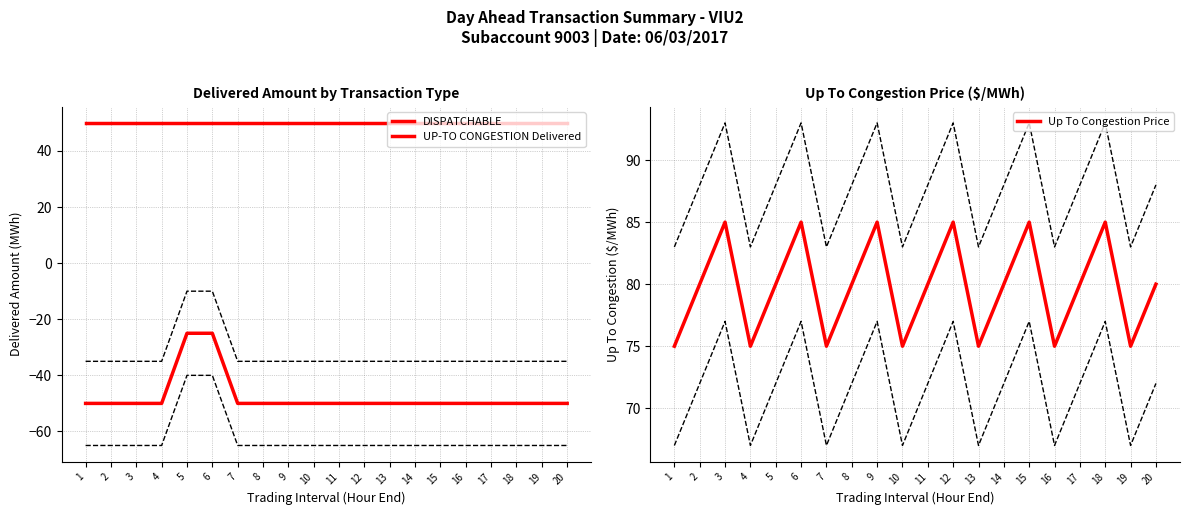

Between 13 and 8, which is larger?

13